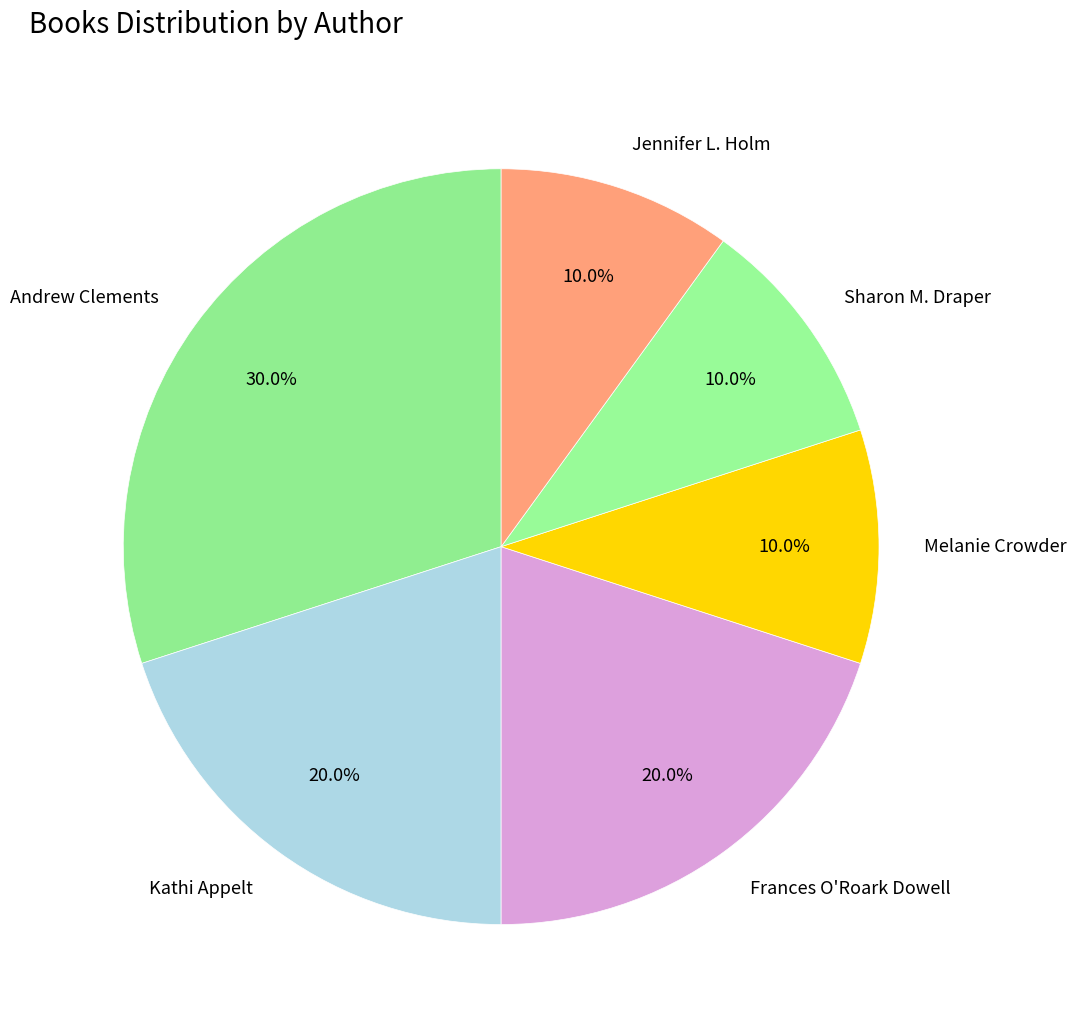

How many slices are in this pie chart?

6